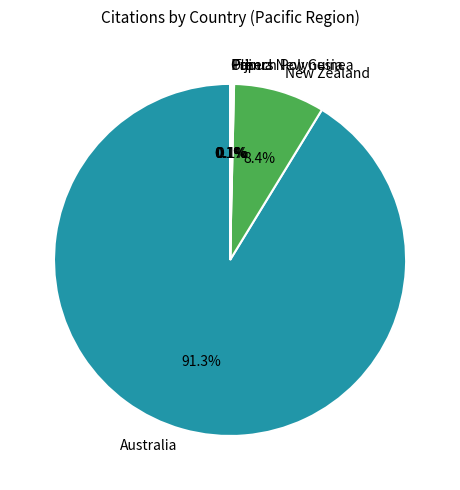

Which category has the biggest portion of the pie?

Australia